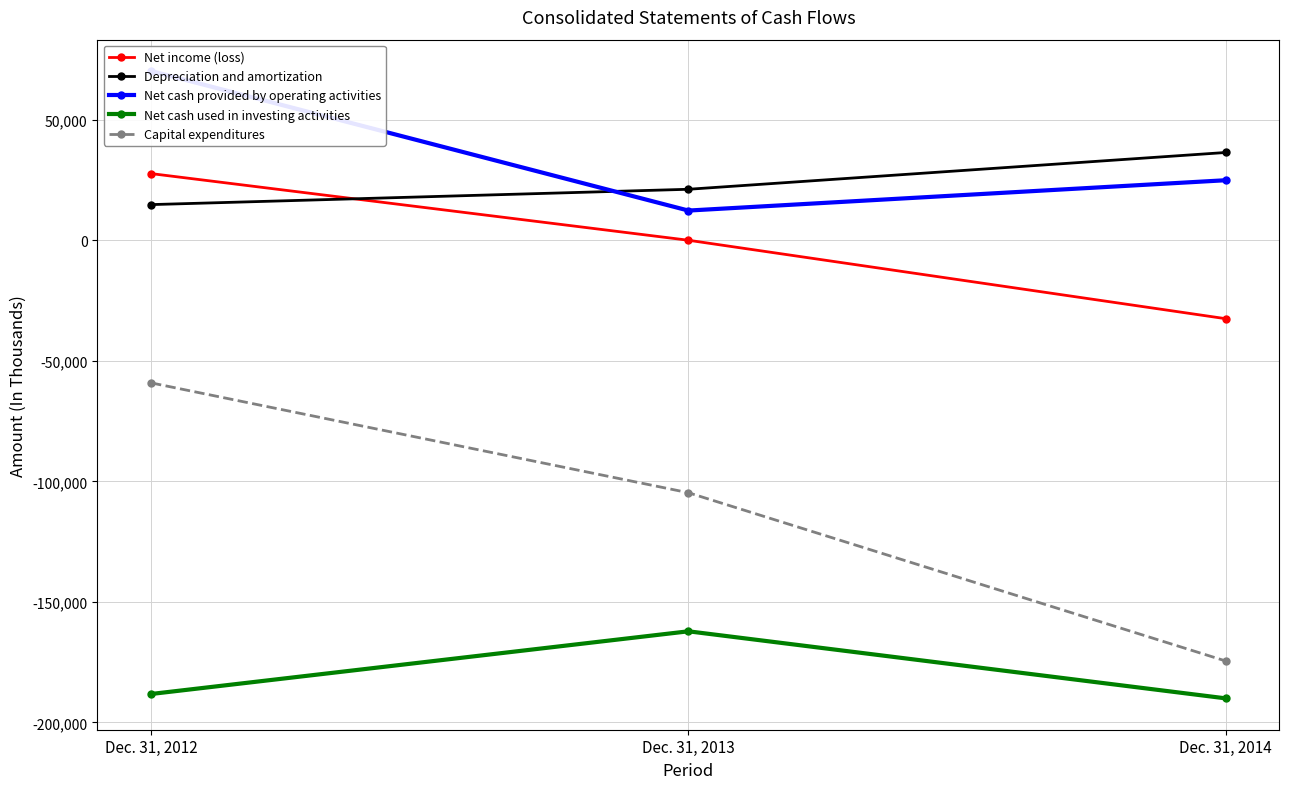

How many Capital expenditures values are between -174511 and -59131?

3